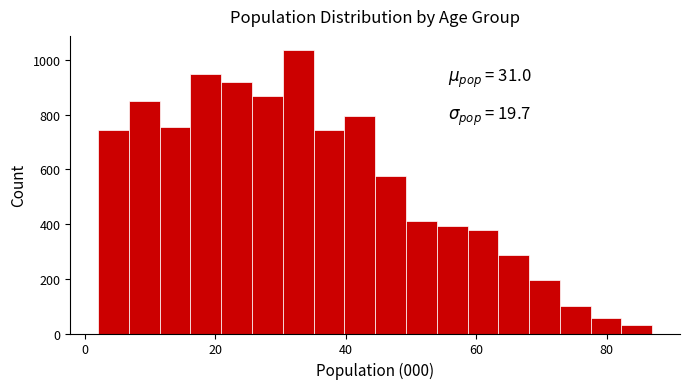

Read against the x-axis, roughly where is the centre of the tallest bar?

32